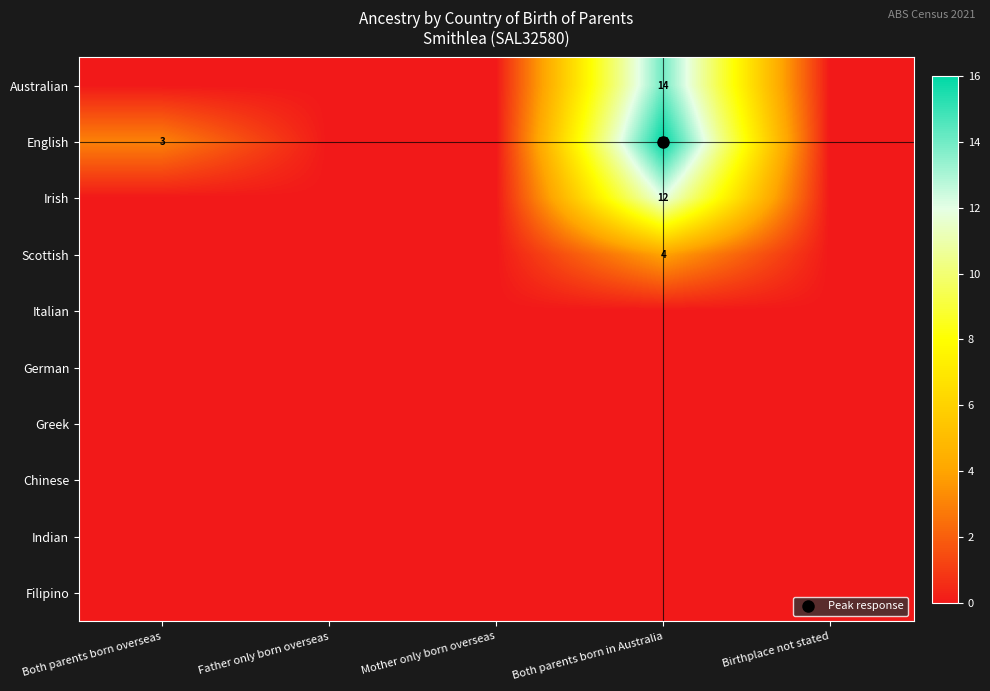

Which category has the lowest value across all series?

Both parents born overseas